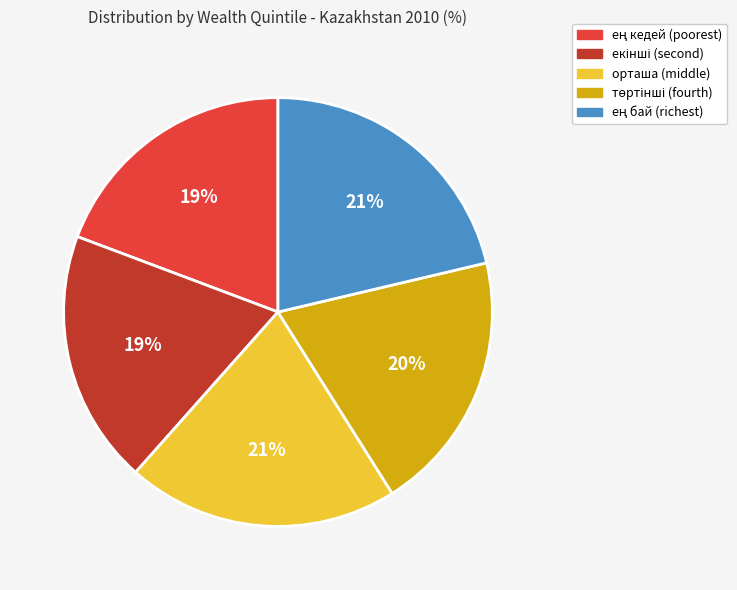

What percentage is the орташа slice, to the nearest percent?

21%